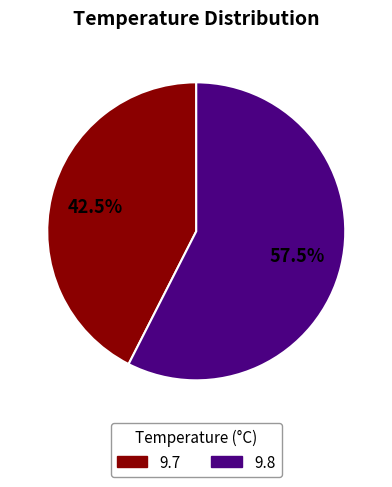

How many slices are in this pie chart?

2